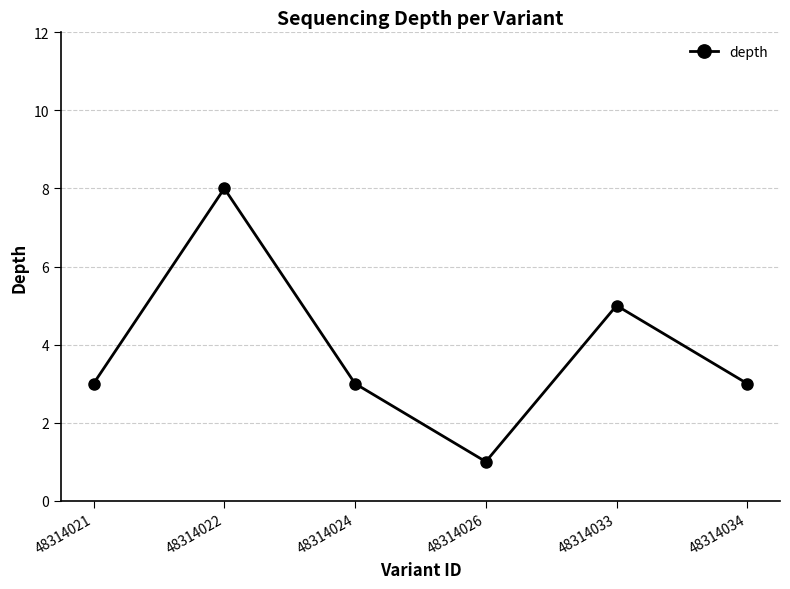

Read the value at 48314033.

5